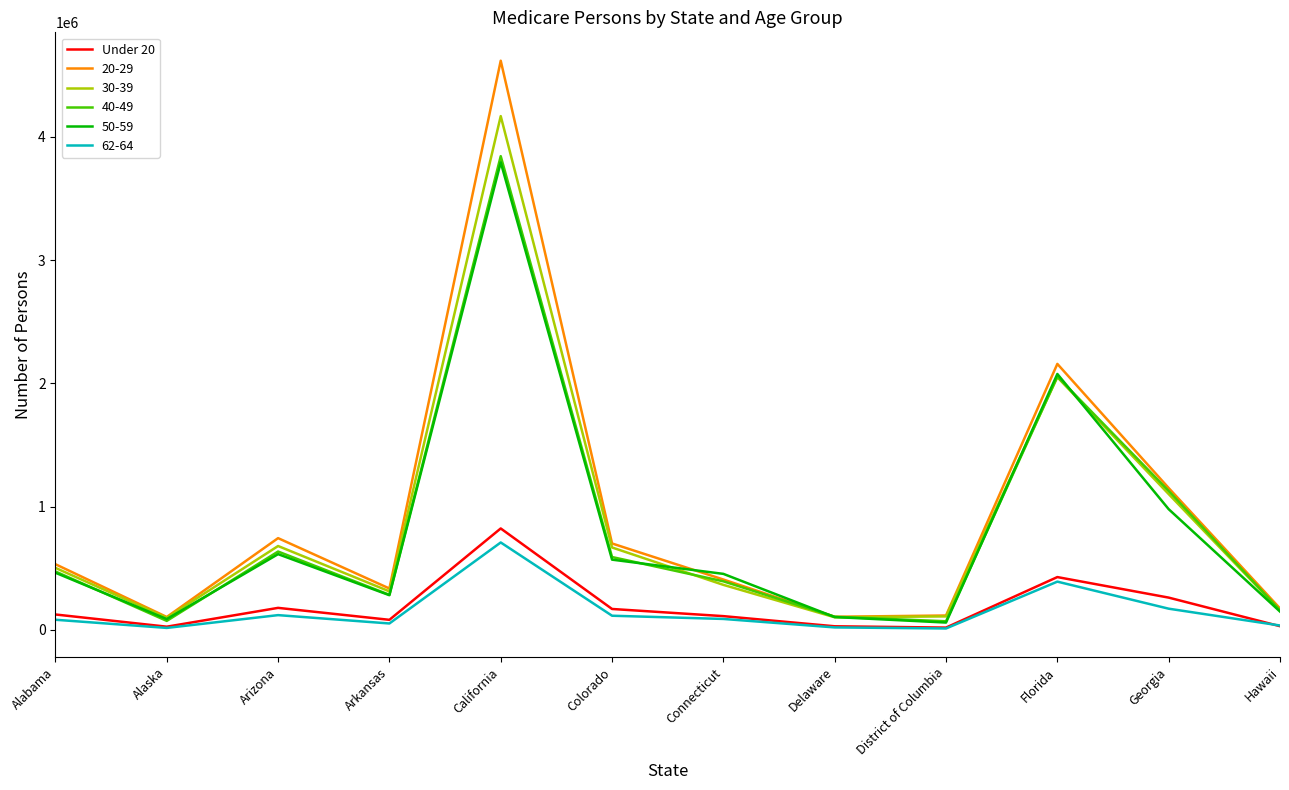

Which category has the highest value in the 40-49 series?

California